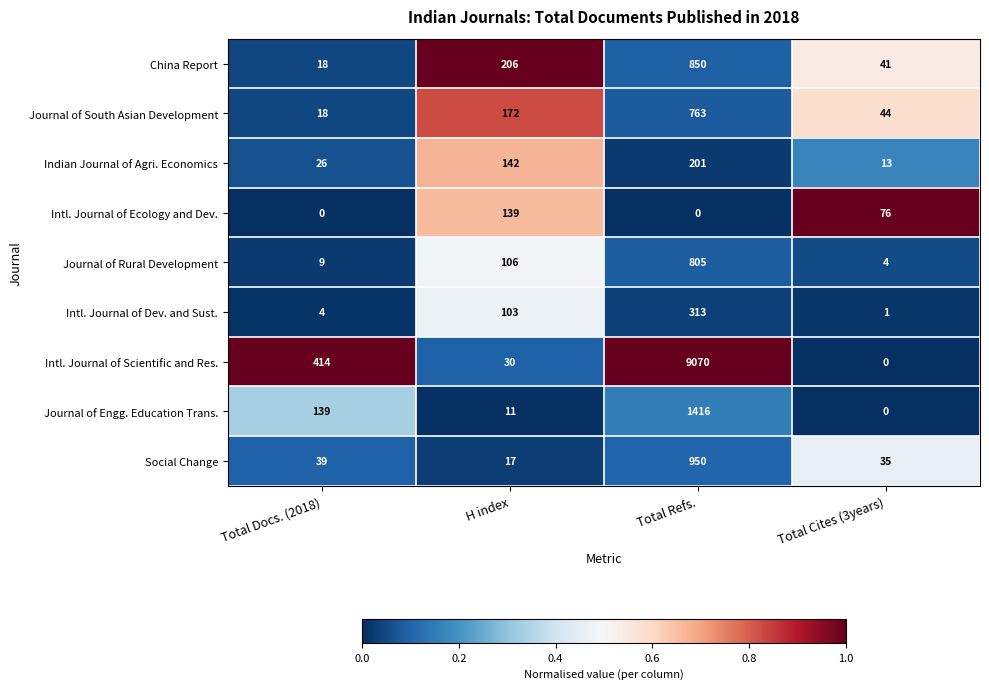

True or false: Intl. Journal of Ecology and Dev. has a value of 55 at H index.

False